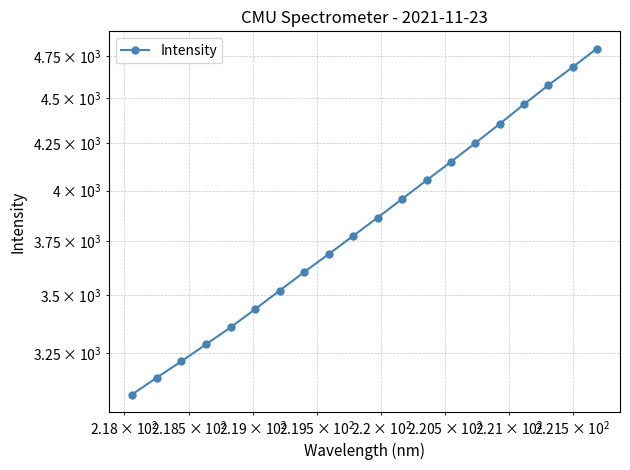

What is the difference between the maximum and minimum values?

1709.8